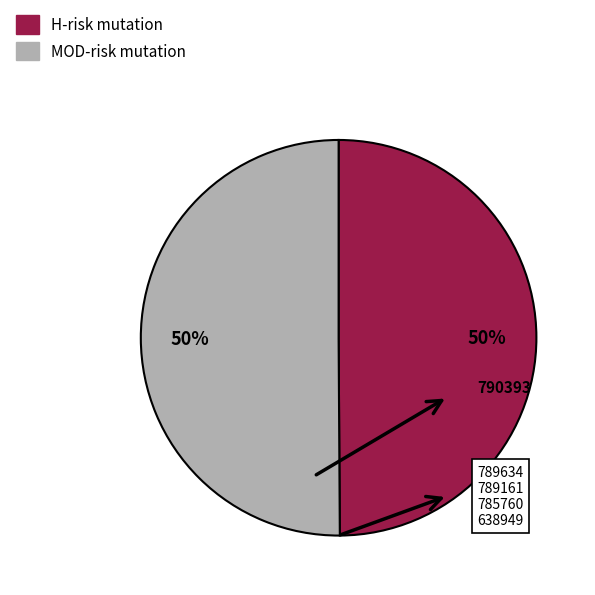

Approximately how many times larger is the value at MOD-risk mutation compared to H-risk mutation?

1.0